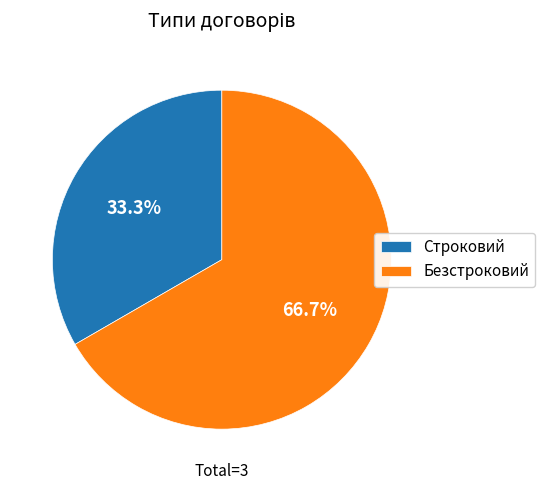

Combined, do Безстроковий and Строковий account for over 50%?

Yes